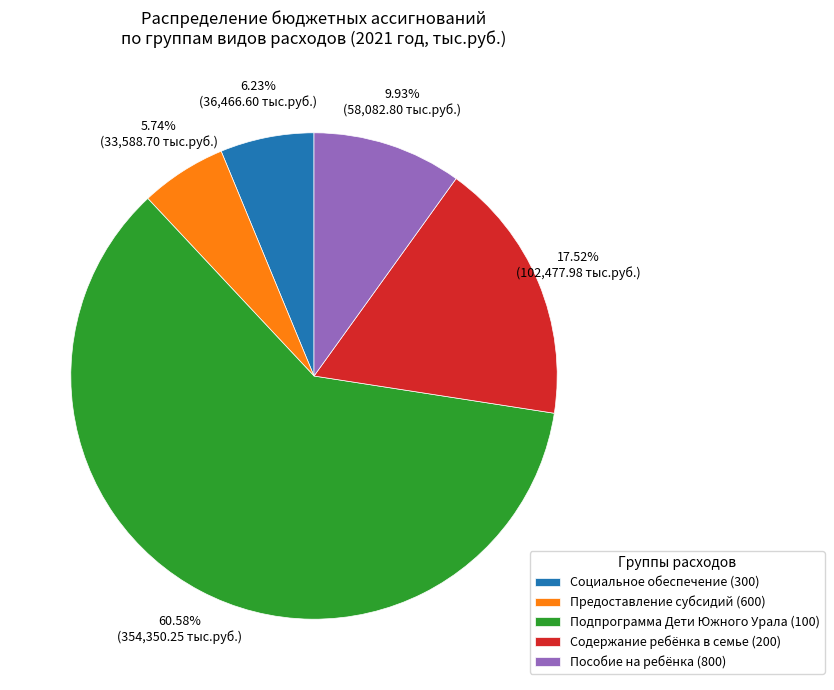

Between Подпрограмма Дети Южного Урала (100) and Социальное обеспечение (300), which is larger?

Подпрограмма Дети Южного Урала (100)